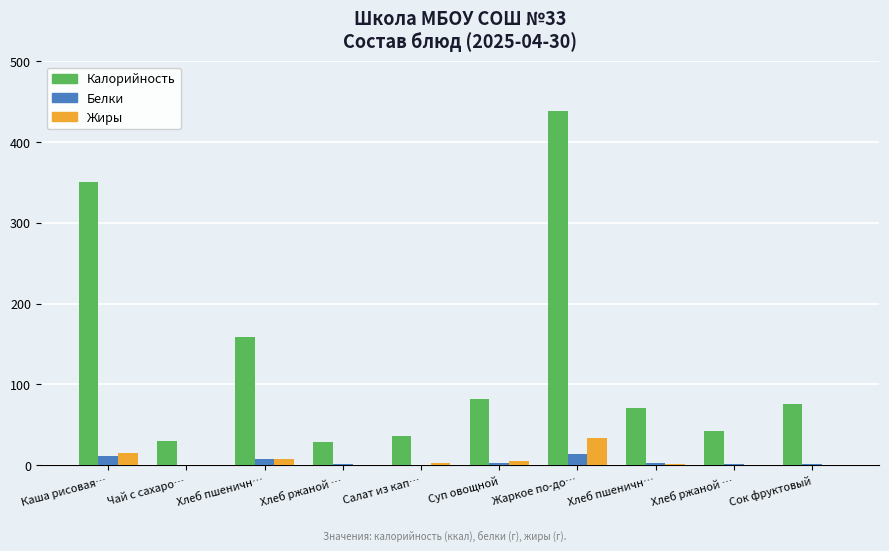

What is the maximum value shown in the chart?

438